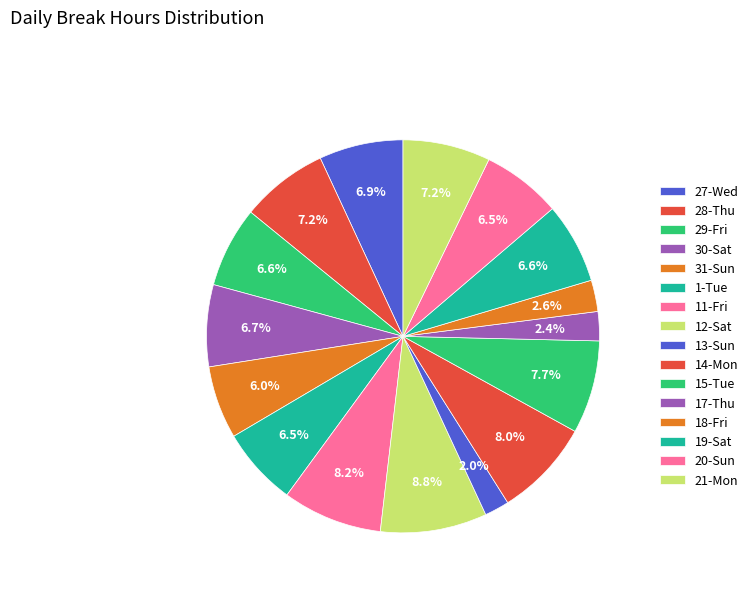

To the nearest percent, what is the combined percentage of 28-Thu and 18-Fri?

10%